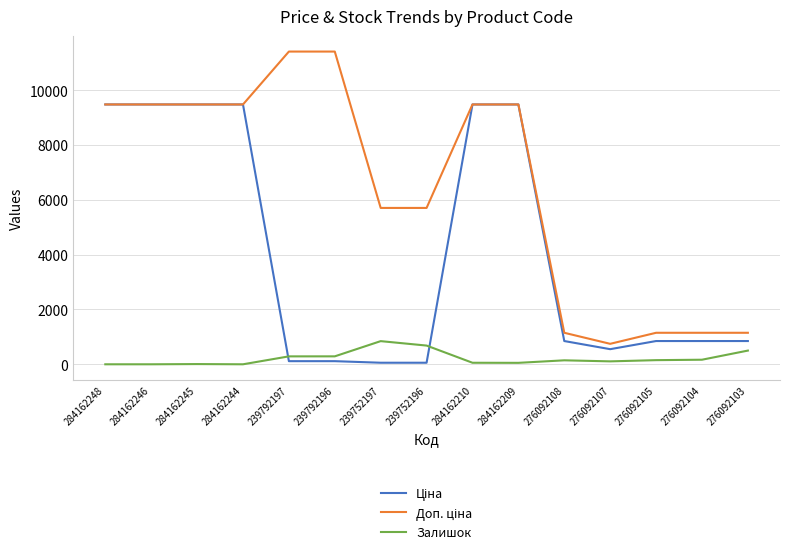

The value of Залишок at 239752196 is 683.0. True or false?

True